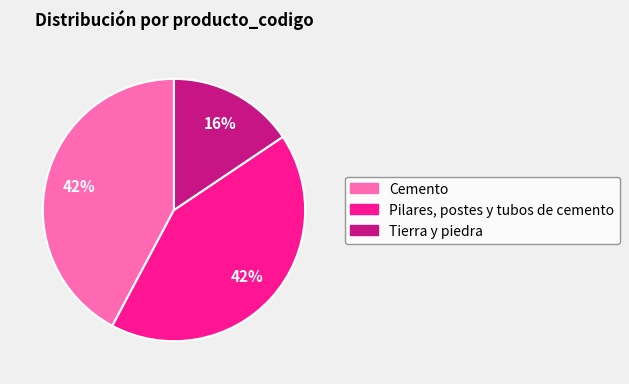

What percentage is the Pilares, postes y tubos de cemento slice, to the nearest percent?

42%